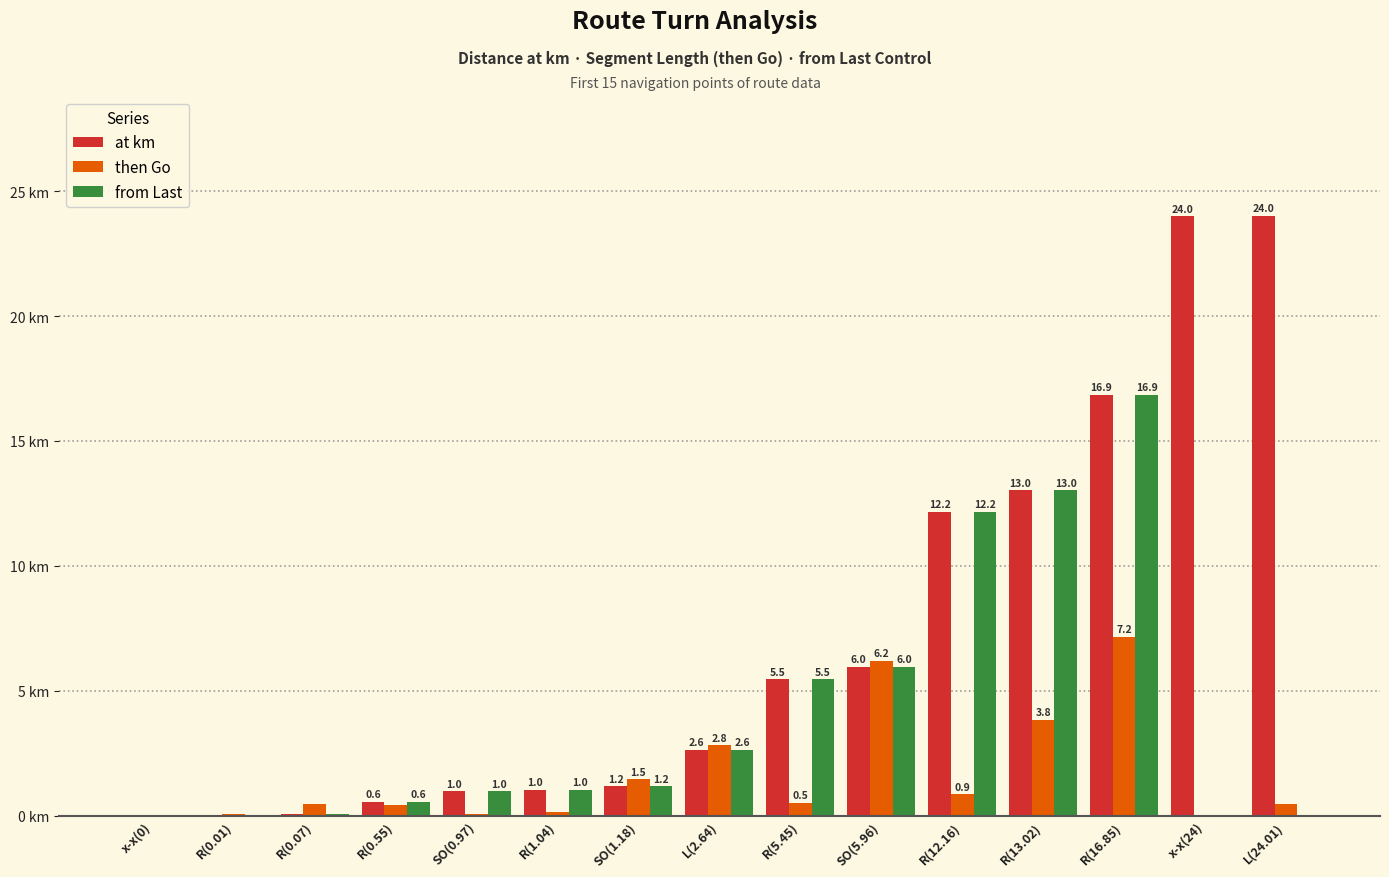

At which category is the sum across all series the highest?

R(16.85)